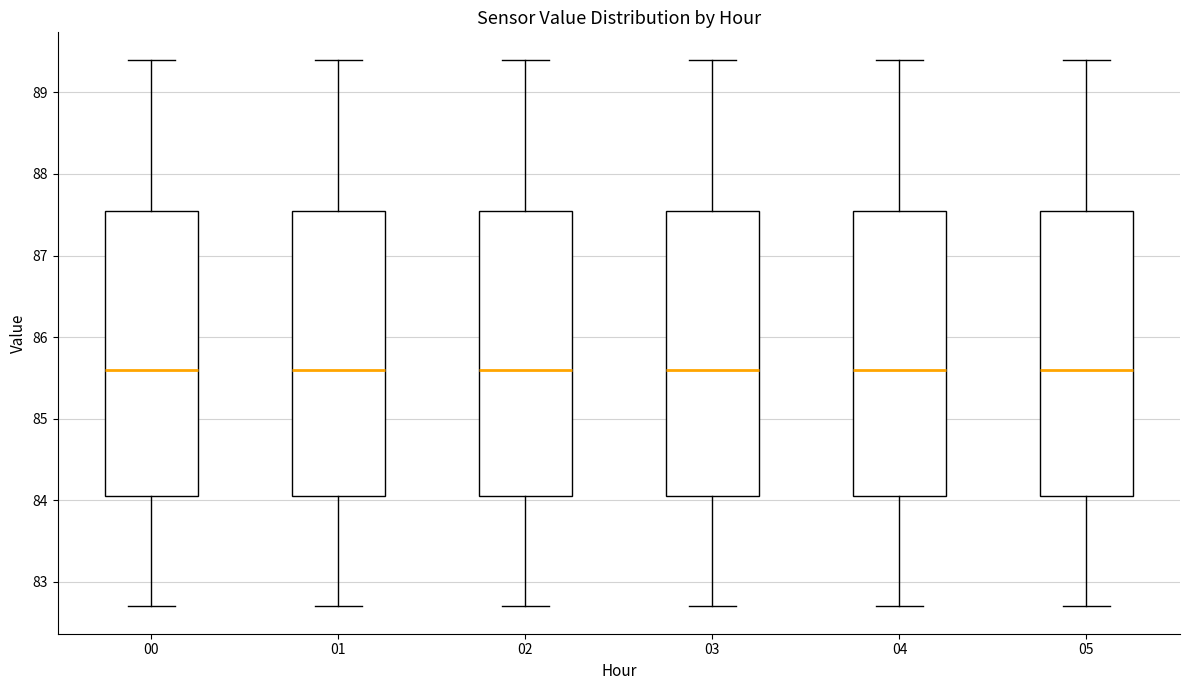

Reading left to right, read every box against the y-axis: the position of its median line, the range the box covers, and the ends of its whiskers. The values are not printed on the chart, so give them approximately, as read against the axis.

00: median 85.6, box 84.1 to 87.6, whiskers 82.7 to 89.4
01: median 85.6, box 84.1 to 87.6, whiskers 82.7 to 89.4
02: median 85.6, box 84.1 to 87.6, whiskers 82.7 to 89.4
03: median 85.6, box 84.1 to 87.6, whiskers 82.7 to 89.4
04: median 85.6, box 84.1 to 87.6, whiskers 82.7 to 89.4
05: median 85.6, box 84.1 to 87.6, whiskers 82.7 to 89.4